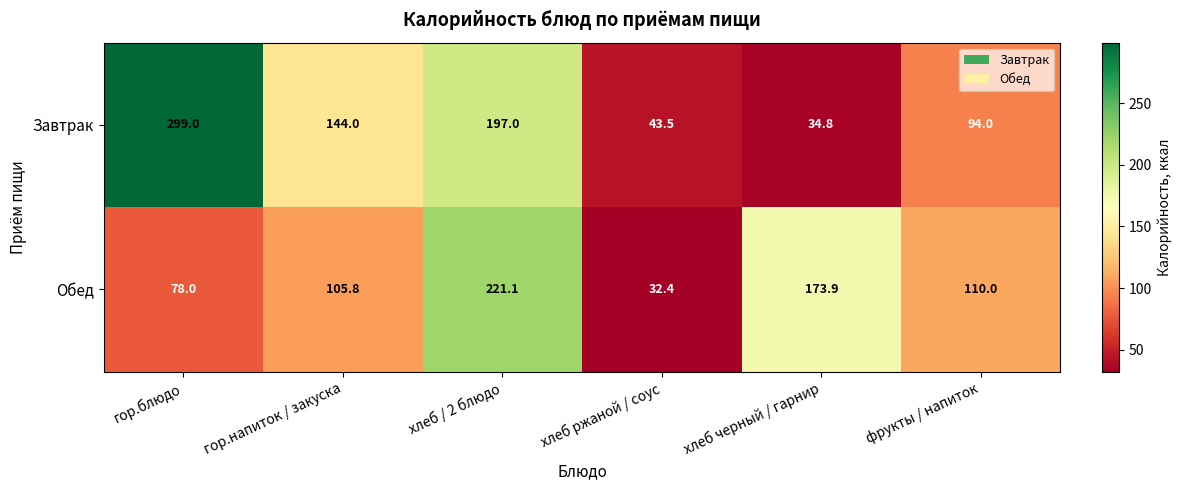

Which series has the largest total across all categories?

Завтрак